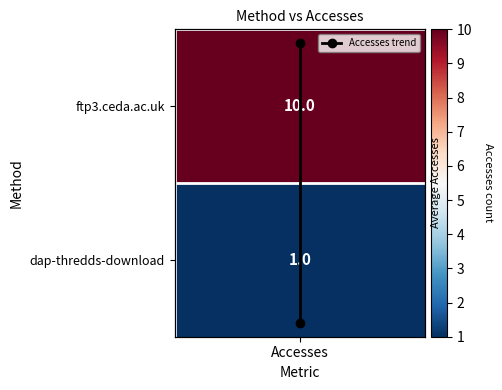

Rank the categories by value from highest to lowest.

Accesses, Accesses